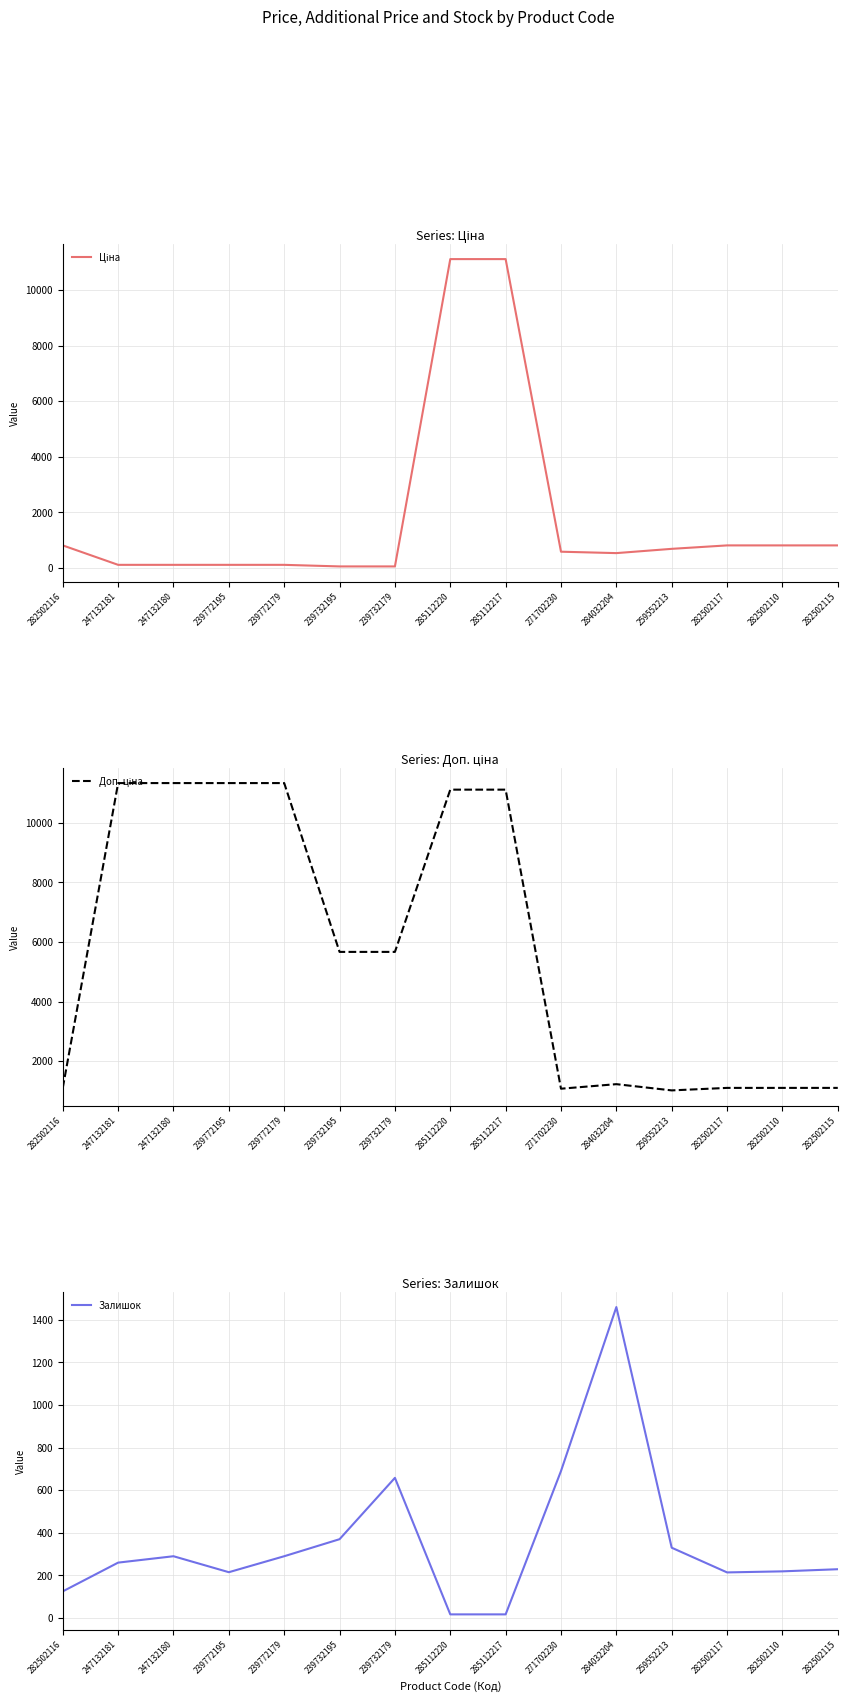

What position from the left is 239732179?

7